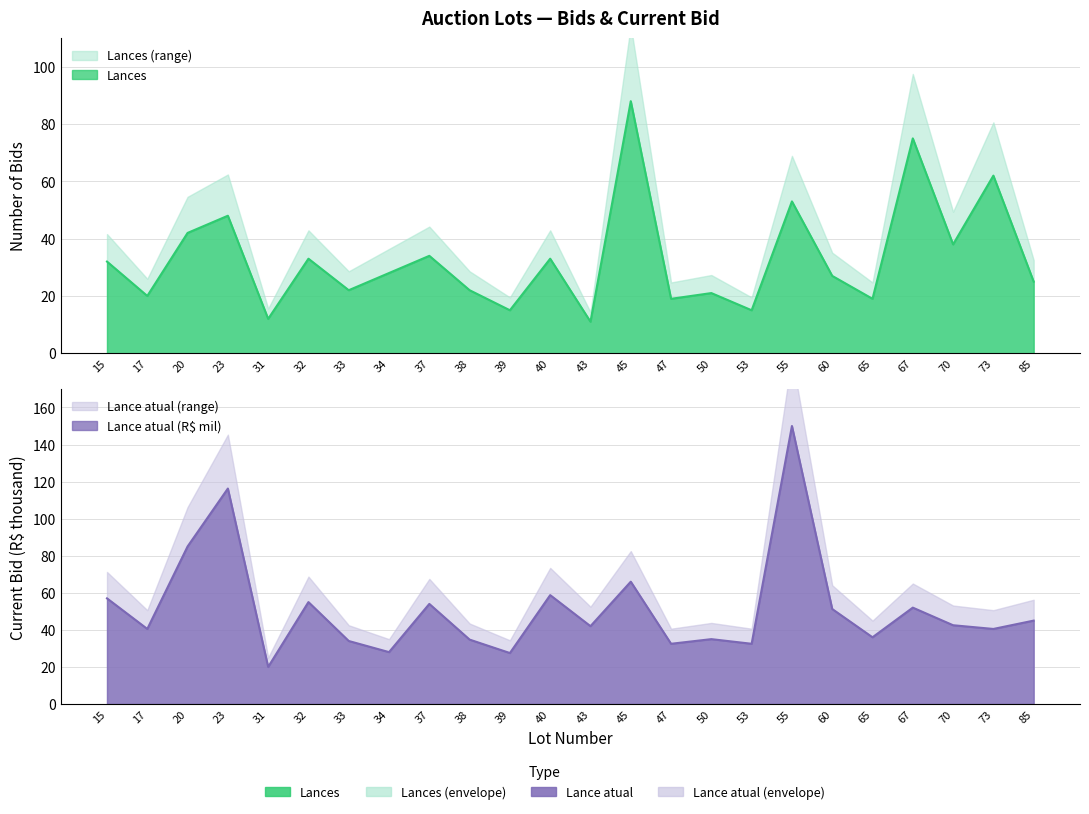

What is the greatest value displayed?

150.0